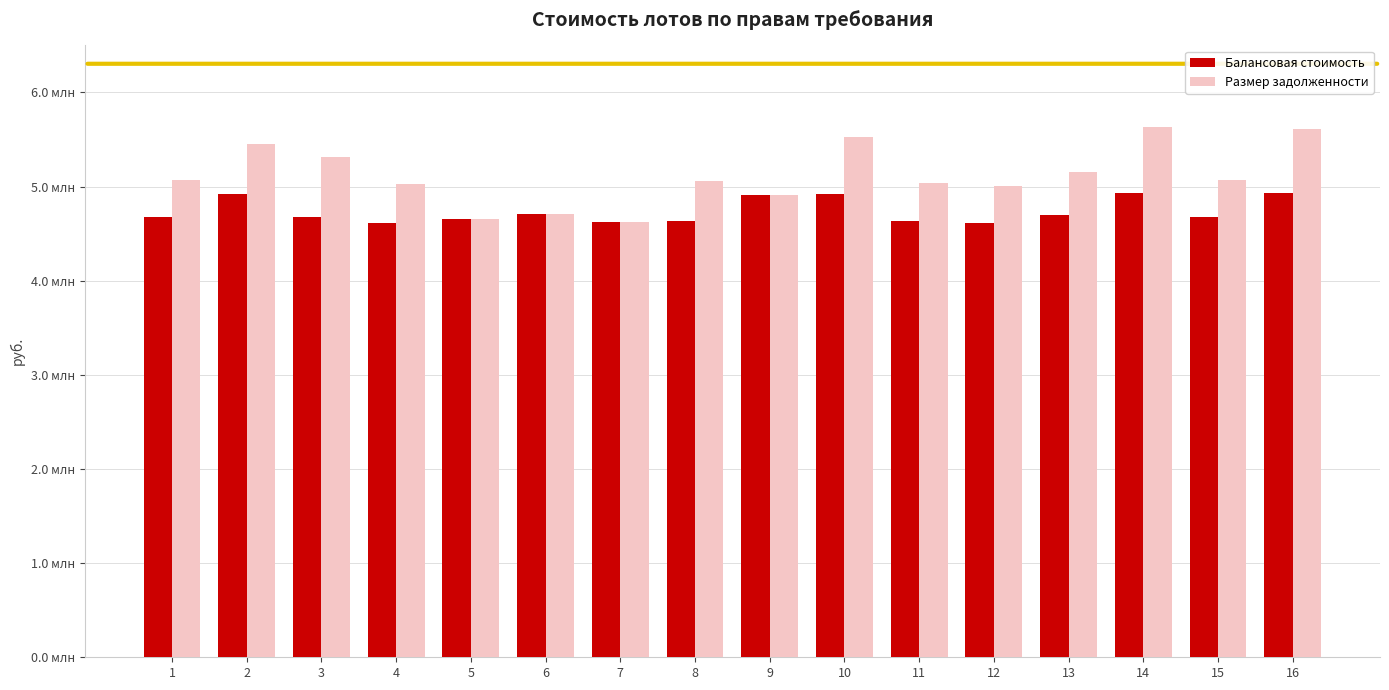

Does the chart contain stacked bars?

No